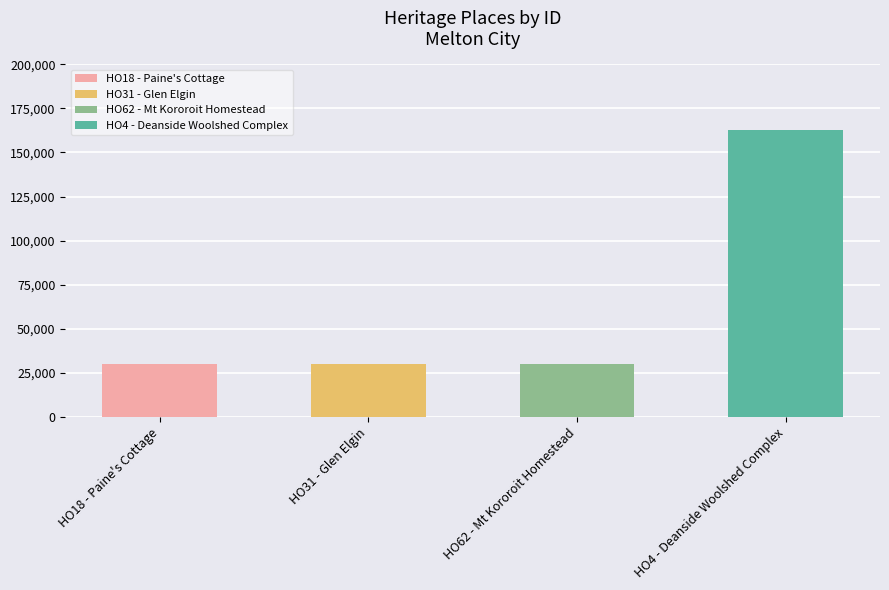

What is the sum of all values?

252950